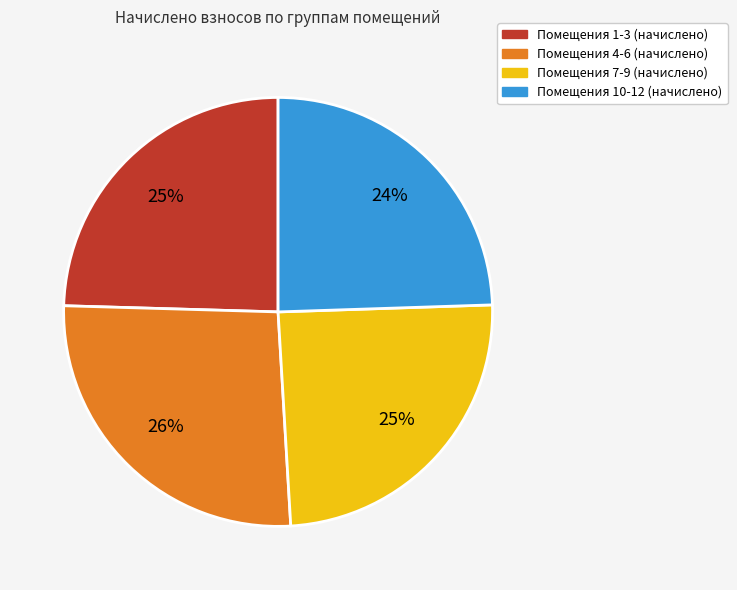

Is there a majority slice in this chart?

No